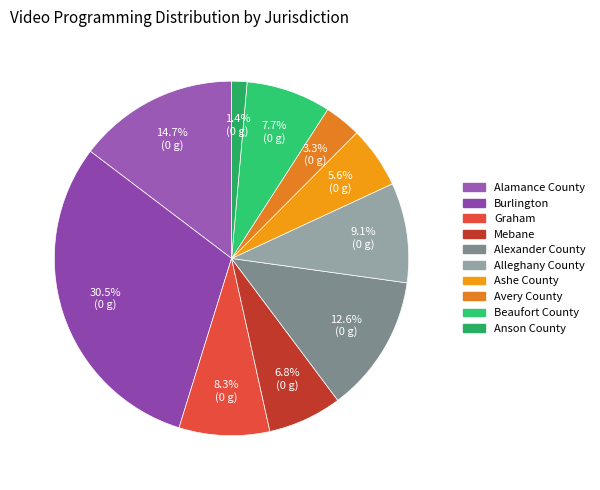

To the nearest percent, what percentage of the pie is Mebane?

7%